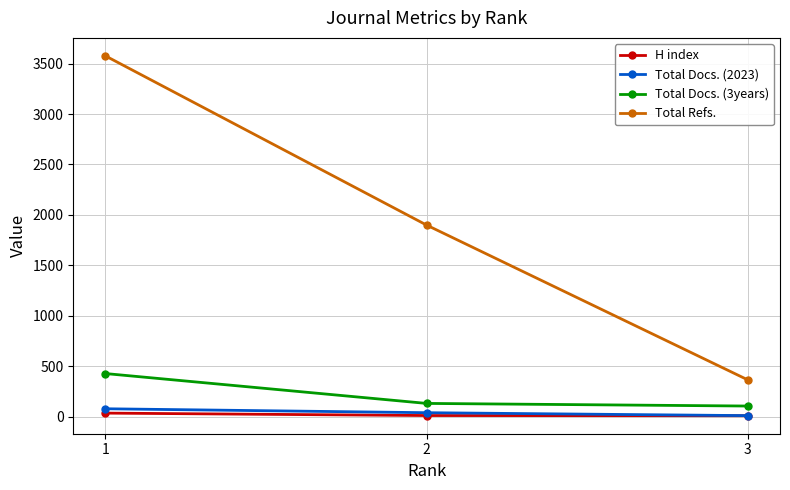

At which label does Total Refs. first exceed 1899?

1